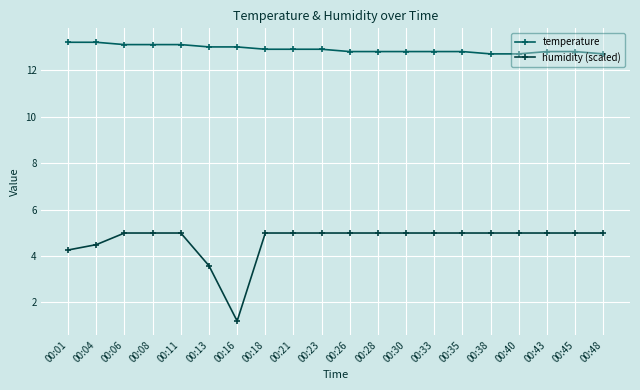

Is this an area chart (filled region under the line)?

No